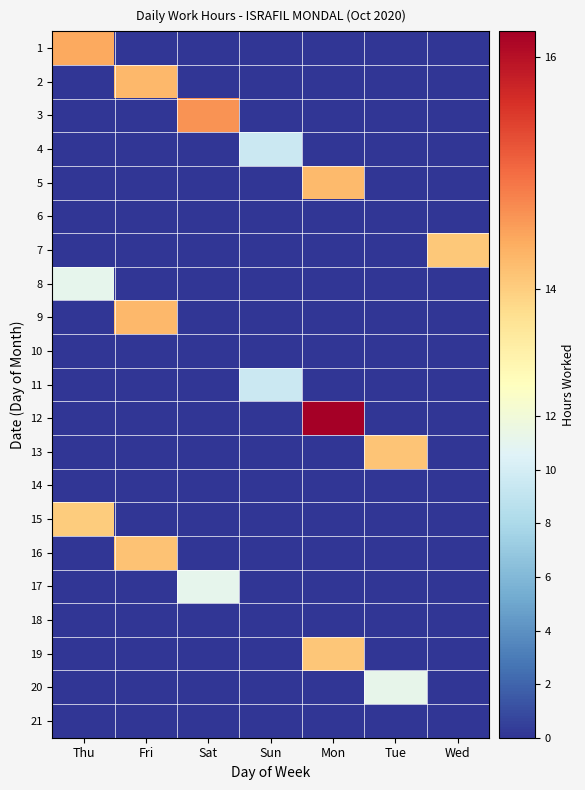

Count the number of data series in this chart.

21